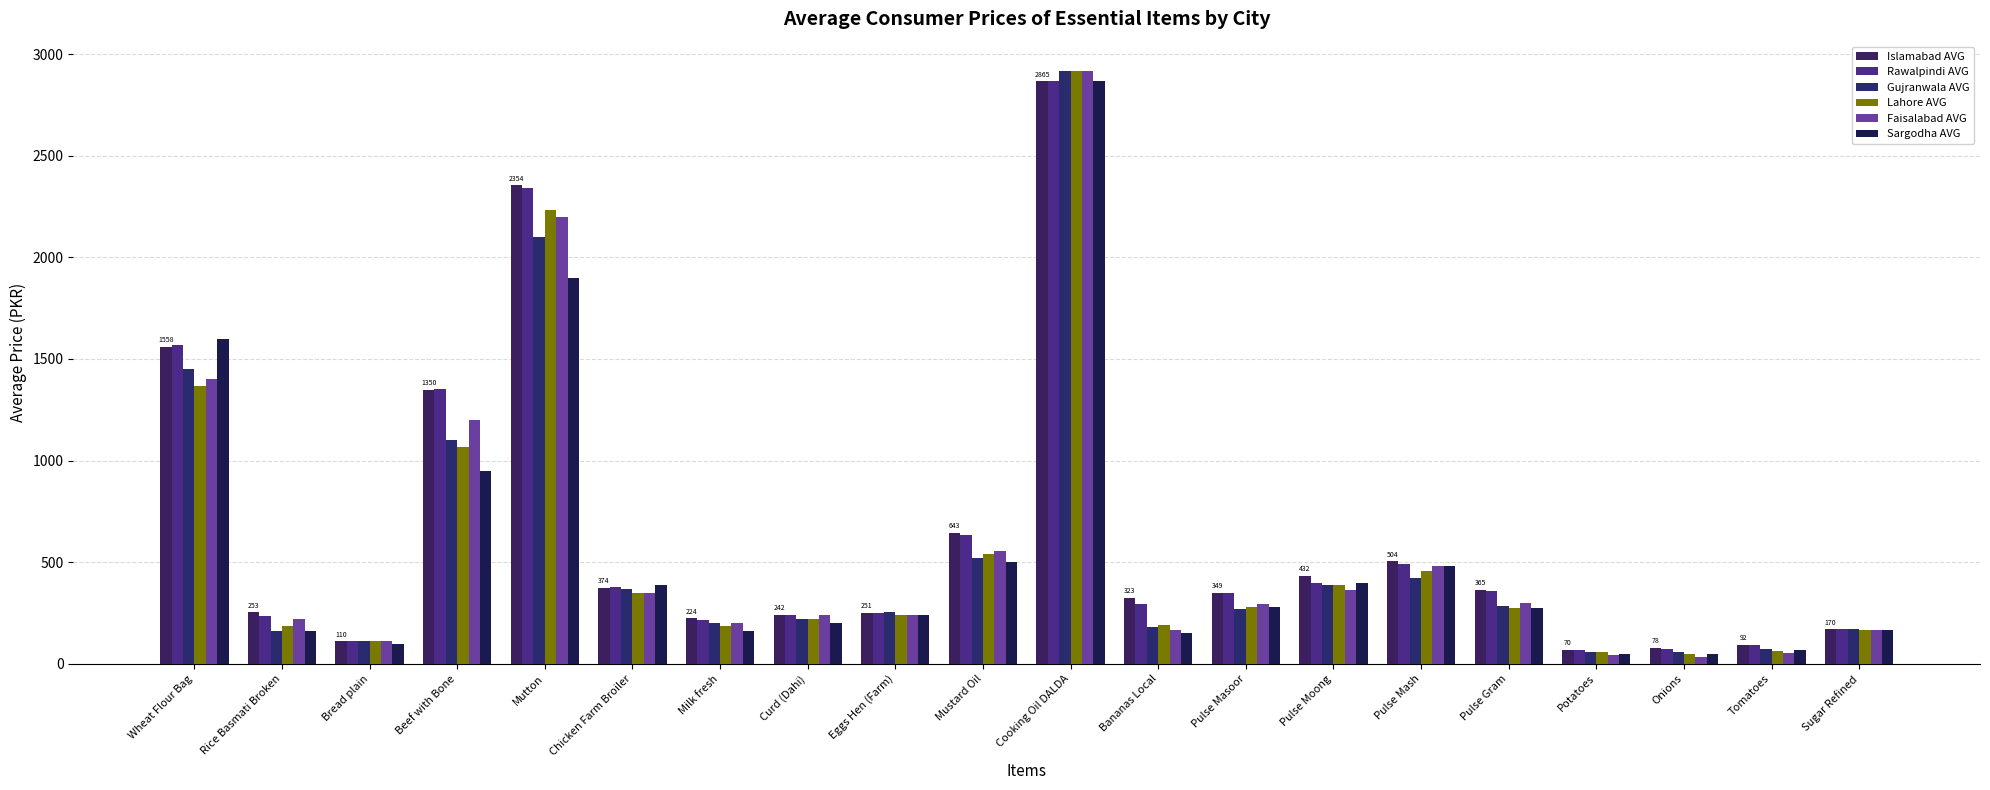

True or false: Gujranwala AVG has a value of 86.2 at Pulse Masoor.

False